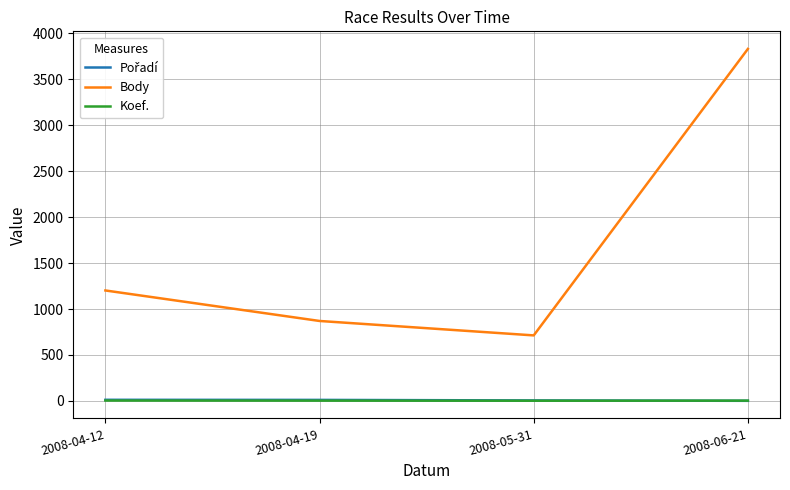

How many Koef. values are between 3 and 4?

3